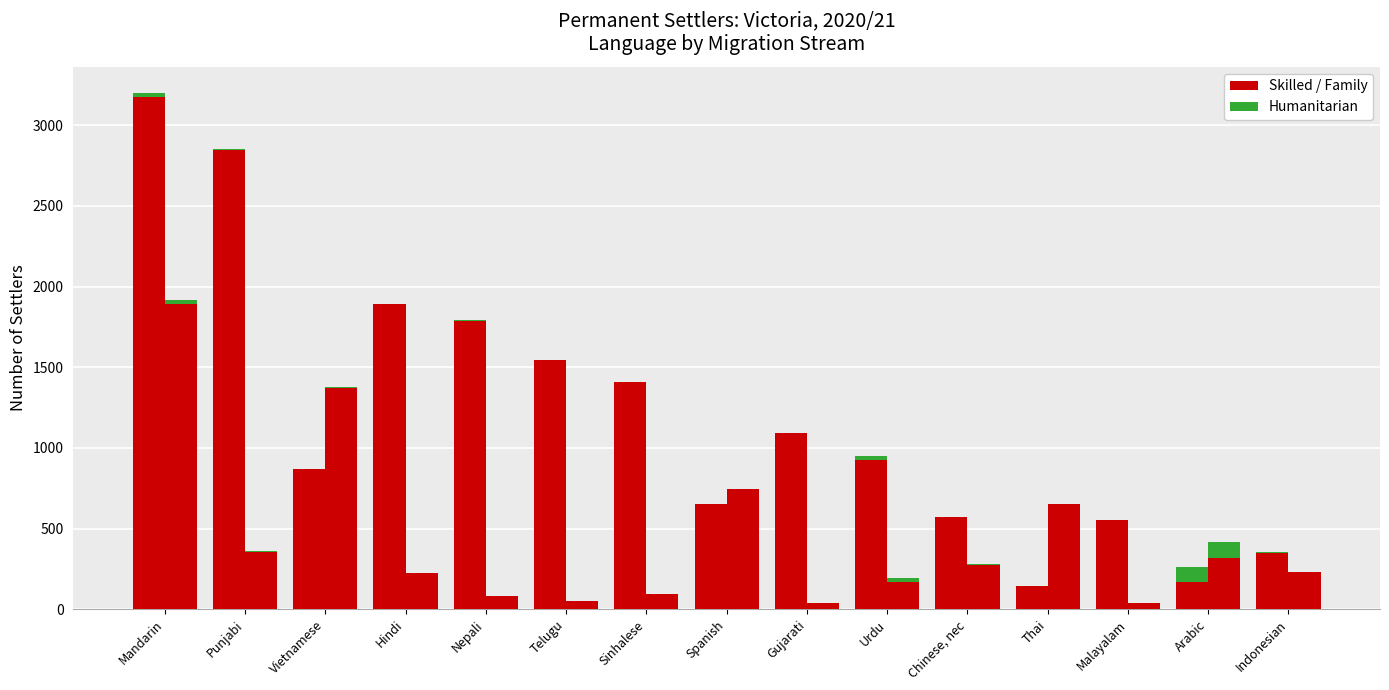

Which series has the largest total across all categories?

Skilled